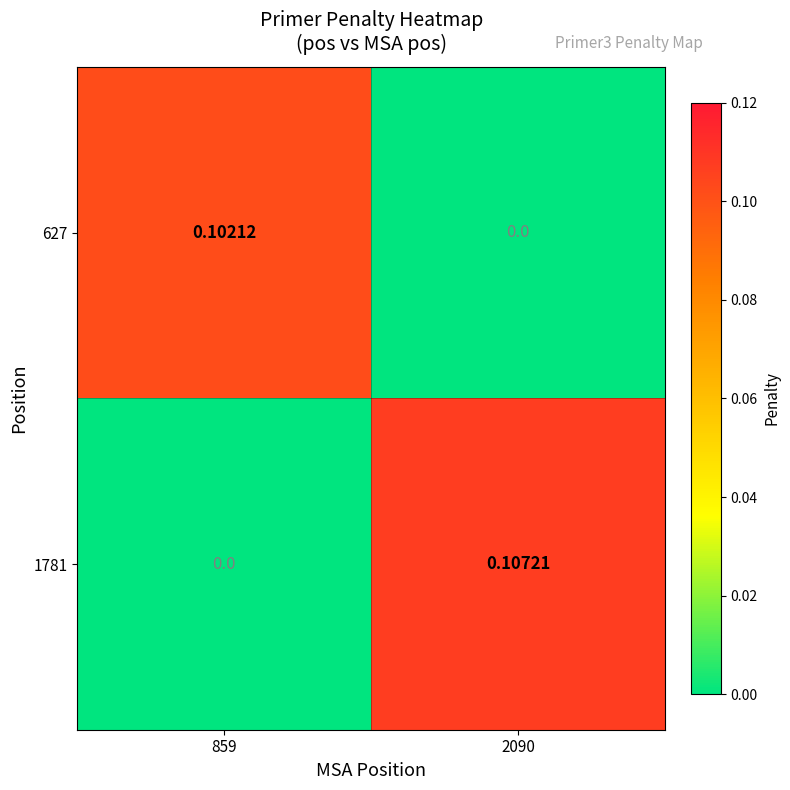

What is the maximum value shown in the chart?

0.1